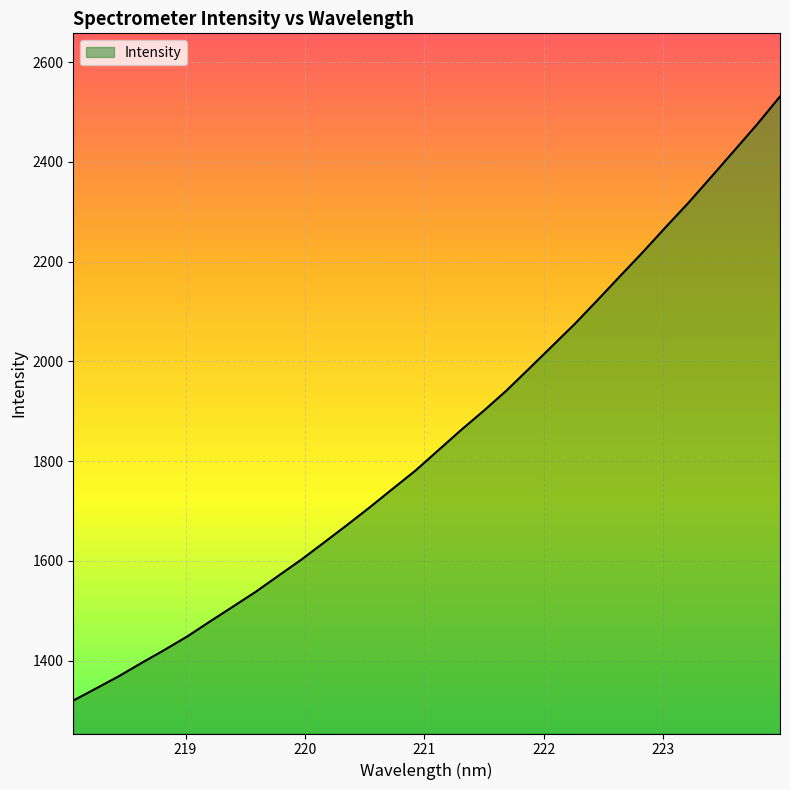

Reading left to right, transcribe all the data shown in this chart.

1320.0	1344.4	1369.0	1395.7	1421.7	1448.8	1478.9	1508.5	1538.3	1570.7	1602.8	1637.3	1672.0	1707.8	1744.6	1781.2	1821.8	1862.5	1901.3	1941.9	1986.3	2030.9	2075.7	2123.6	2172.1	2220.2	2270.1	2319.1	2370.9	2423.1	2475.6	2531.2